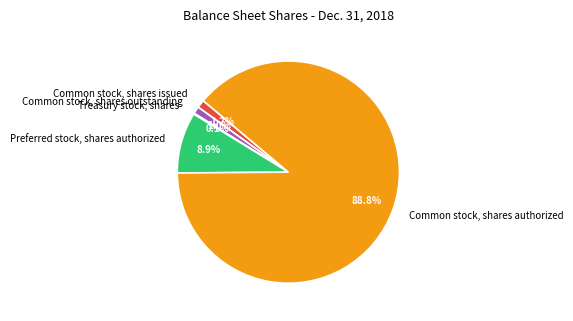

Between Common stock, shares authorized and Common stock, shares outstanding, which is larger?

Common stock, shares authorized